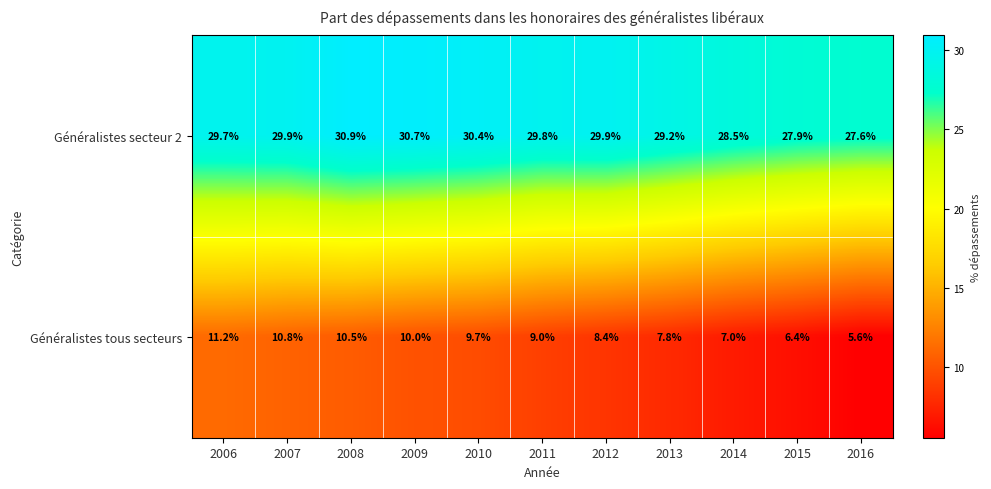

Reading left to right, what are all the values shown in this chart?

Généralistes secteur 2: 2006=29.7	2007=29.9	2008=30.9	2009=30.7	2010=30.4	2011=29.8	2012=29.9	2013=29.2	2014=28.5	2015=27.9	2016=27.6
Généralistes tous secteurs: 2006=11.2	2007=10.8	2008=10.5	2009=10.0	2010=9.7	2011=9.0	2012=8.4	2013=7.8	2014=7.0	2015=6.4	2016=5.6